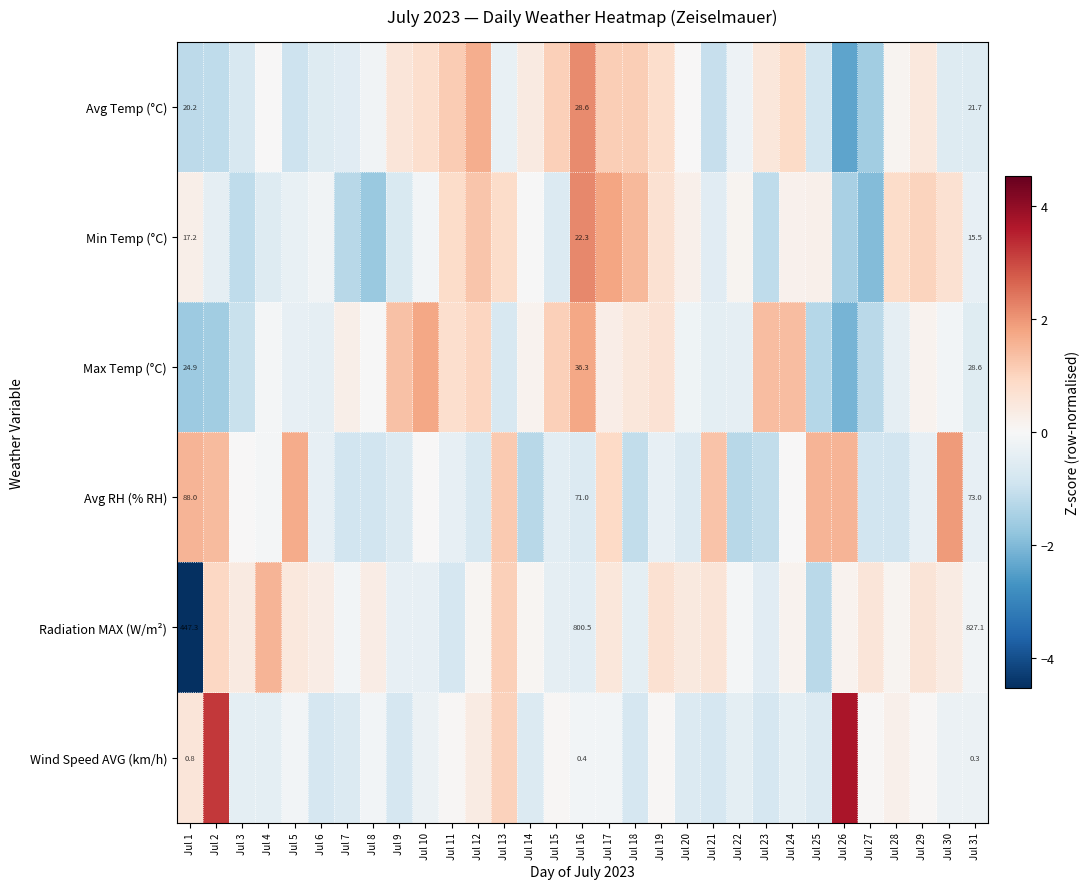

True or false: Wind Speed AVG (km/h) has a value of -0.6 at Jul 4.

False